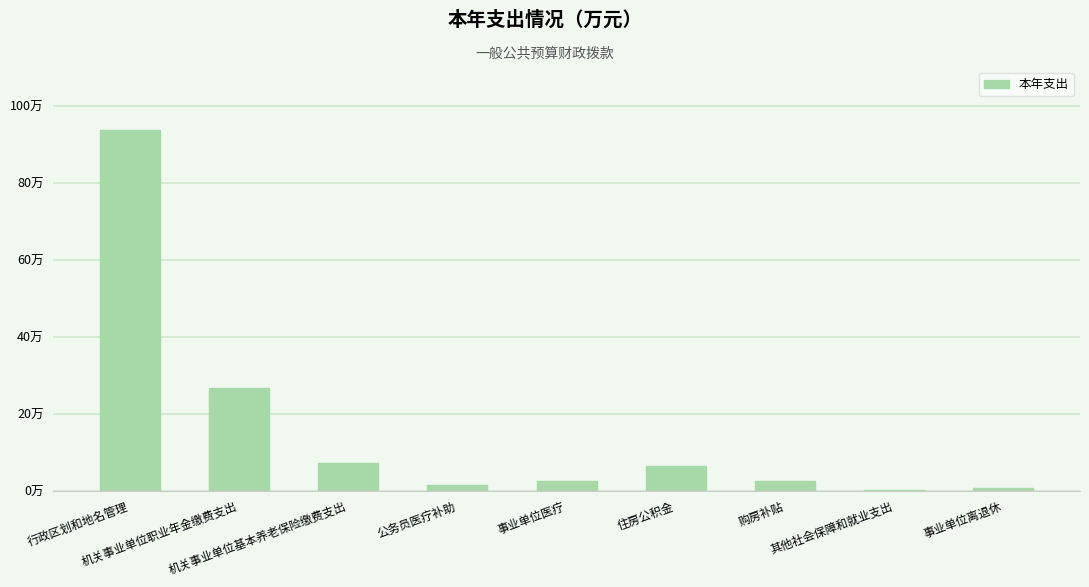

Reading left to right, transcribe all the data shown in this chart.

93.6	26.6	7.3	1.4	2.5	6.5	2.4	0.2	0.7